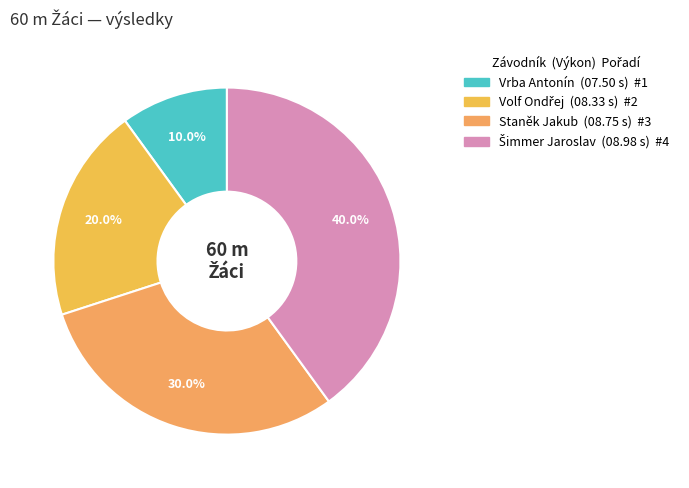

Approximately how many times larger is the value at Vrba Antonín compared to Šimmer Jaroslav?

0.2